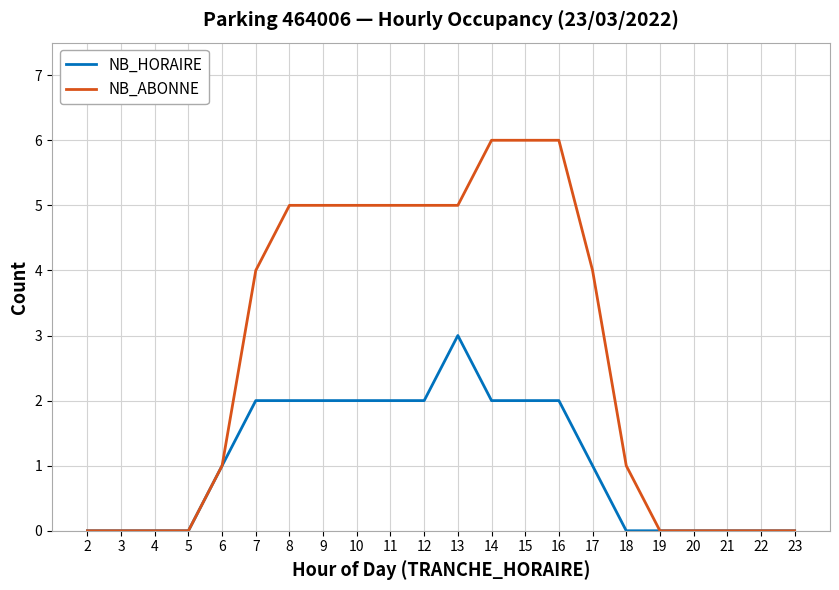

Which series has the largest total across all categories?

NB_ABONNE